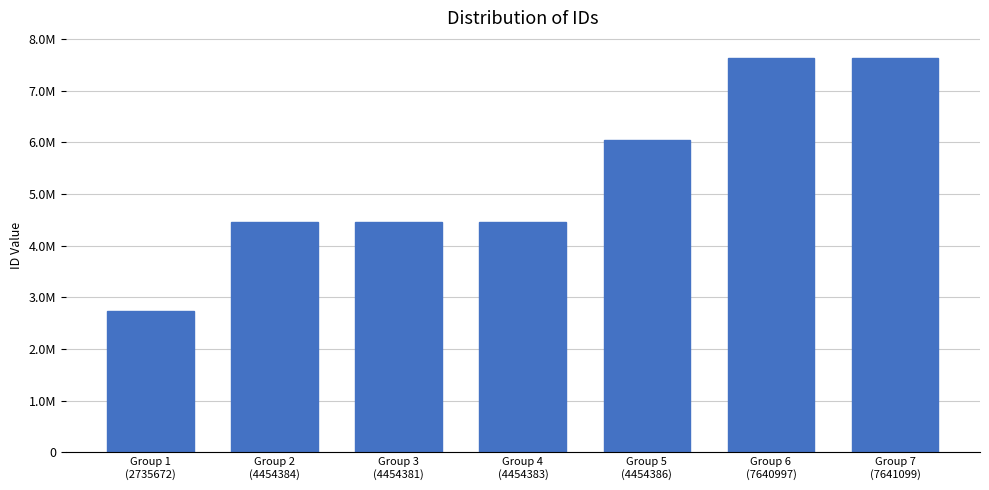

True or false: the data shows 4454384.5 at Group 2
(4454384).

True